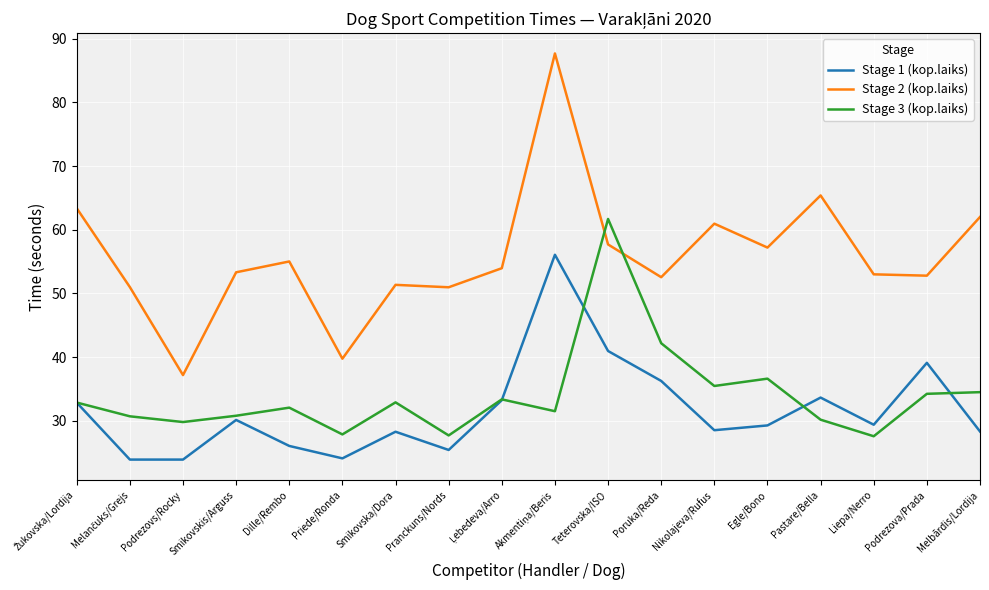

At which label is Stage 3 (kop.laiks) closest to 44?

Poruka/Reda